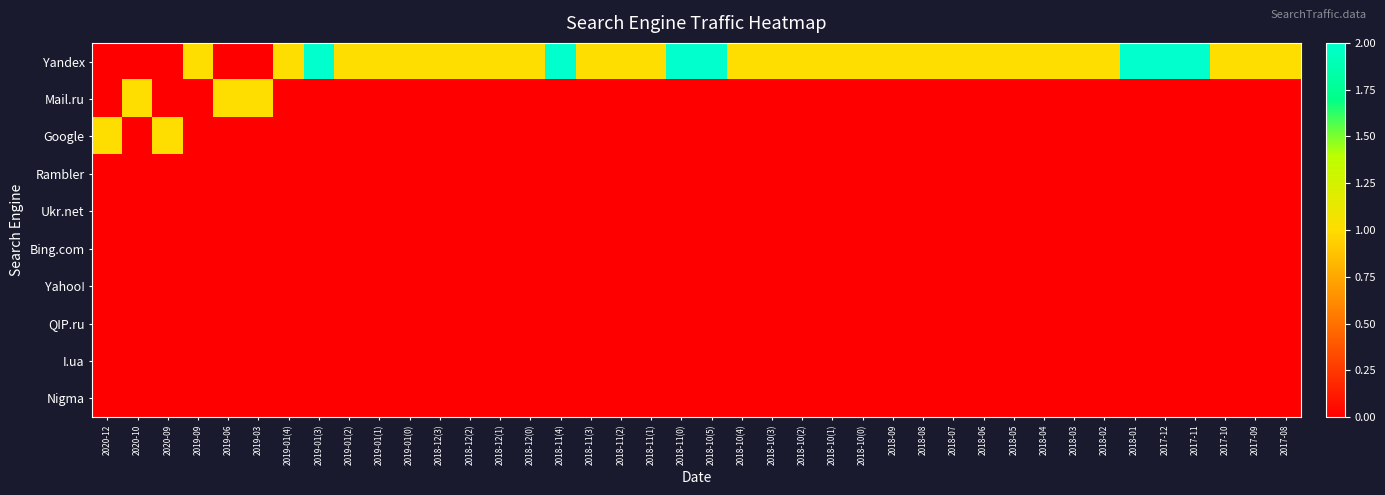

What is the spread (max minus min) of values at 2019-03?

1